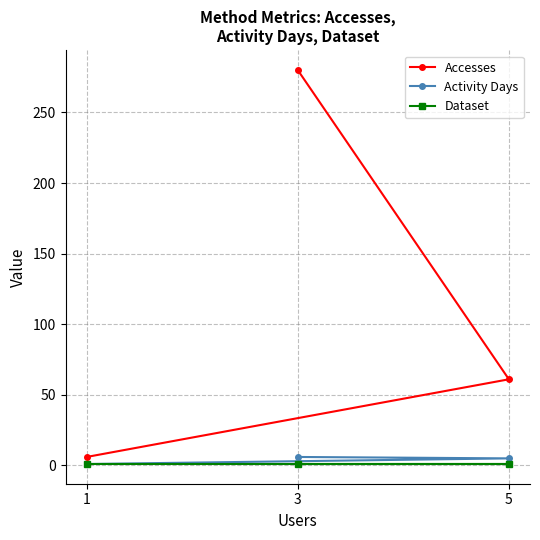

How many values in the Activity Days series exceed 5?

1